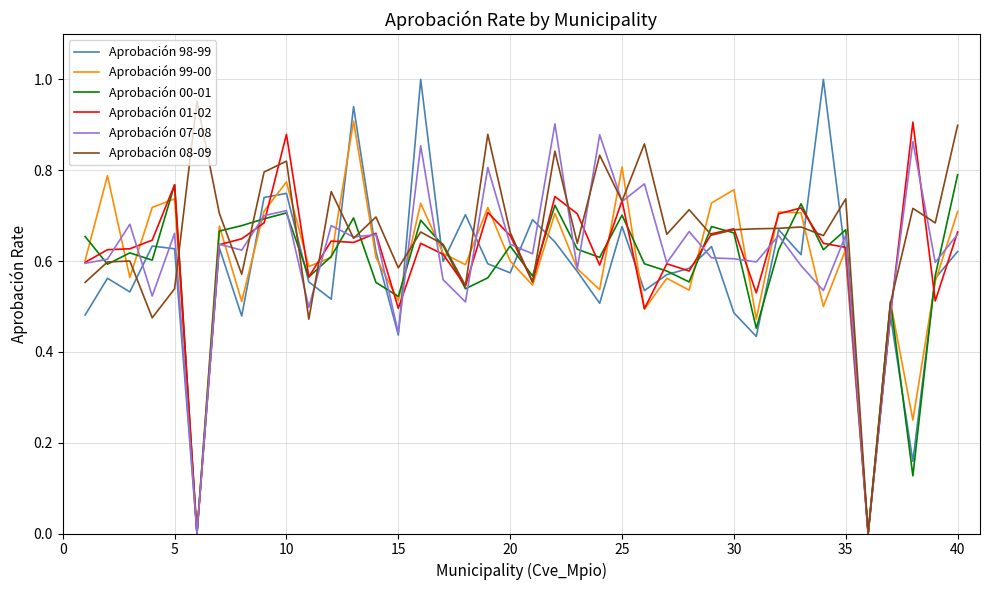

Which series has the largest range (max minus min)?

Aprobación 98-99